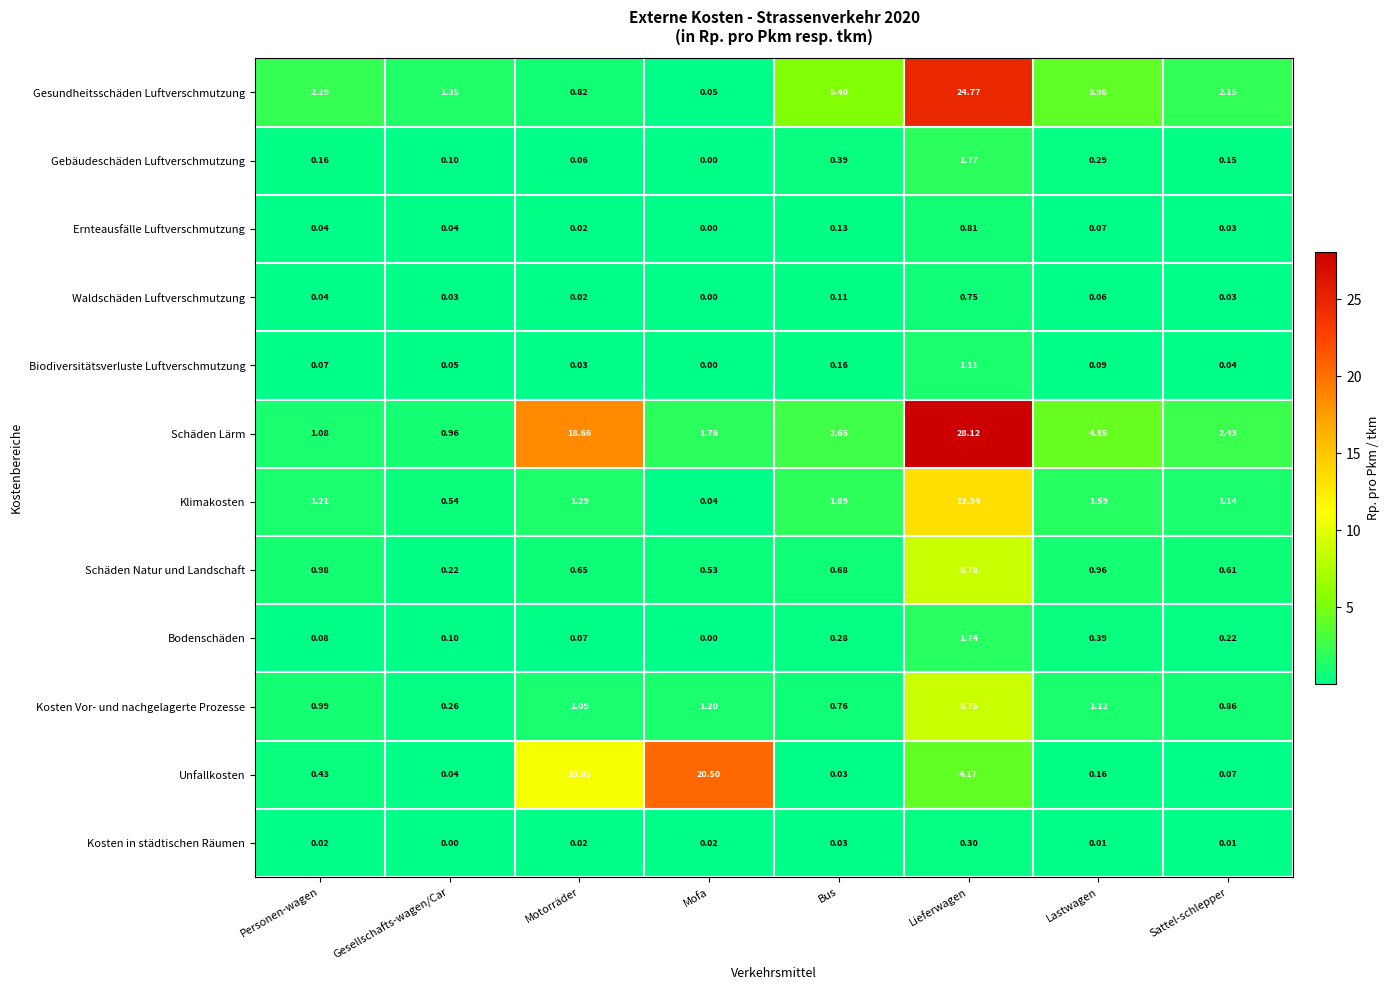

At Lastwagen, list the series in order from largest to smallest.

Schäden Lärm, Gesundheitsschäden Luftverschmutzung, Klimakosten, Kosten Vor- und nachgelagerte Prozesse, Schäden Natur und Landschaft, Bodenschäden, Gebäudeschäden Luftverschmutzung, Unfallkosten, Biodiversitätsverluste Luftverschmutzung, Ernteausfälle Luftverschmutzung, Waldschäden Luftverschmutzung, Kosten in städtischen Räumen